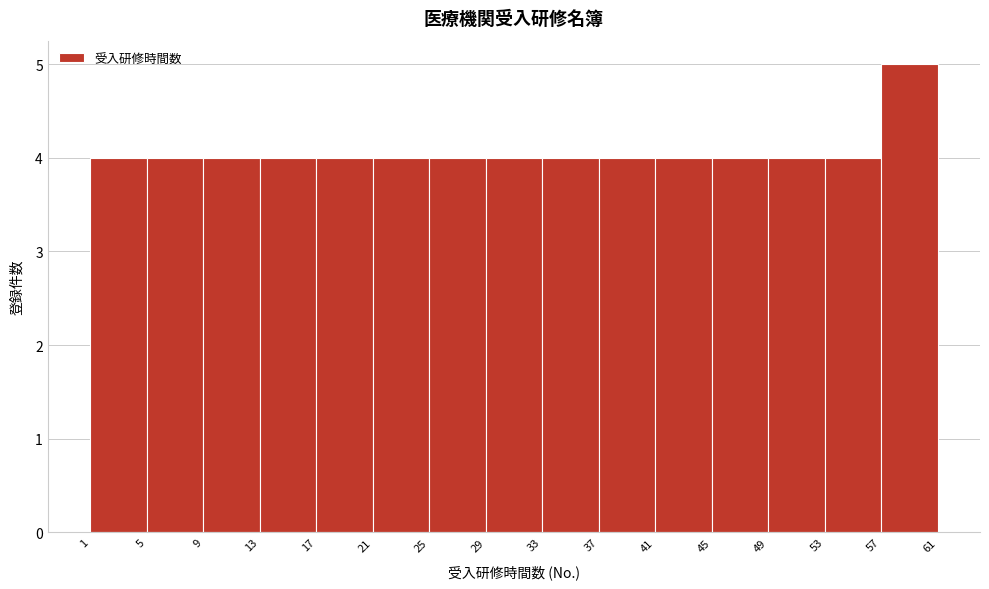

Reading left to right, transcribe this chart: for each bar, give the range it covers on the x-axis and its height. The values are not printed on the chart, so give them approximately, as read against the axis.

1 to 5: 4
5 to 9: 4
9 to 13: 4
13 to 17: 4
17 to 21: 4
21 to 25: 4
25 to 29: 4
29 to 33: 4
33 to 37: 4
37 to 41: 4
41 to 45: 4
45 to 49: 4
49 to 53: 4
53 to 57: 4
57 to 61: 5